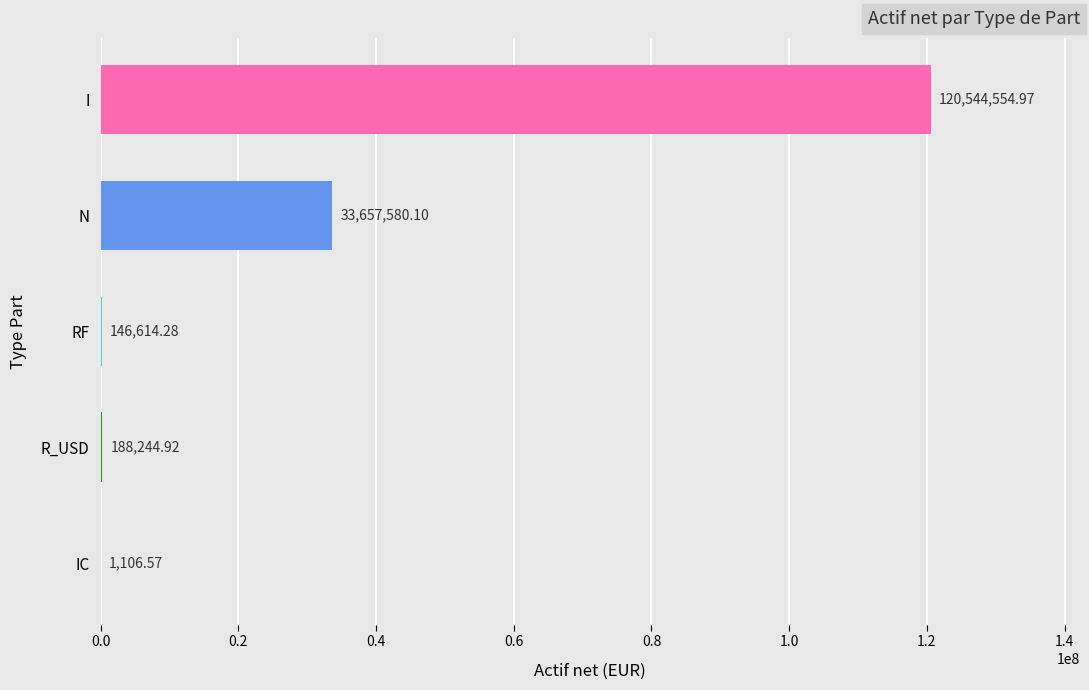

What is the sum of all values?

154538100.8